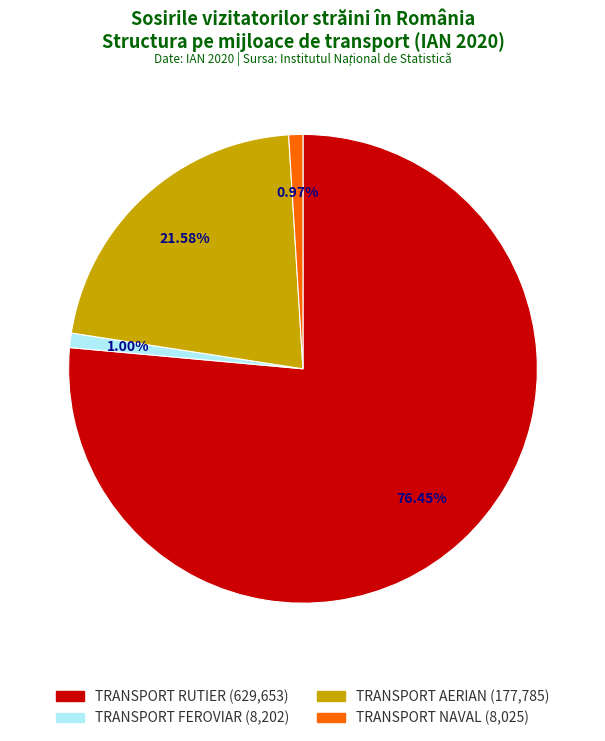

Between TRANSPORT FEROVIAR and TRANSPORT AERIAN, which is larger?

TRANSPORT AERIAN